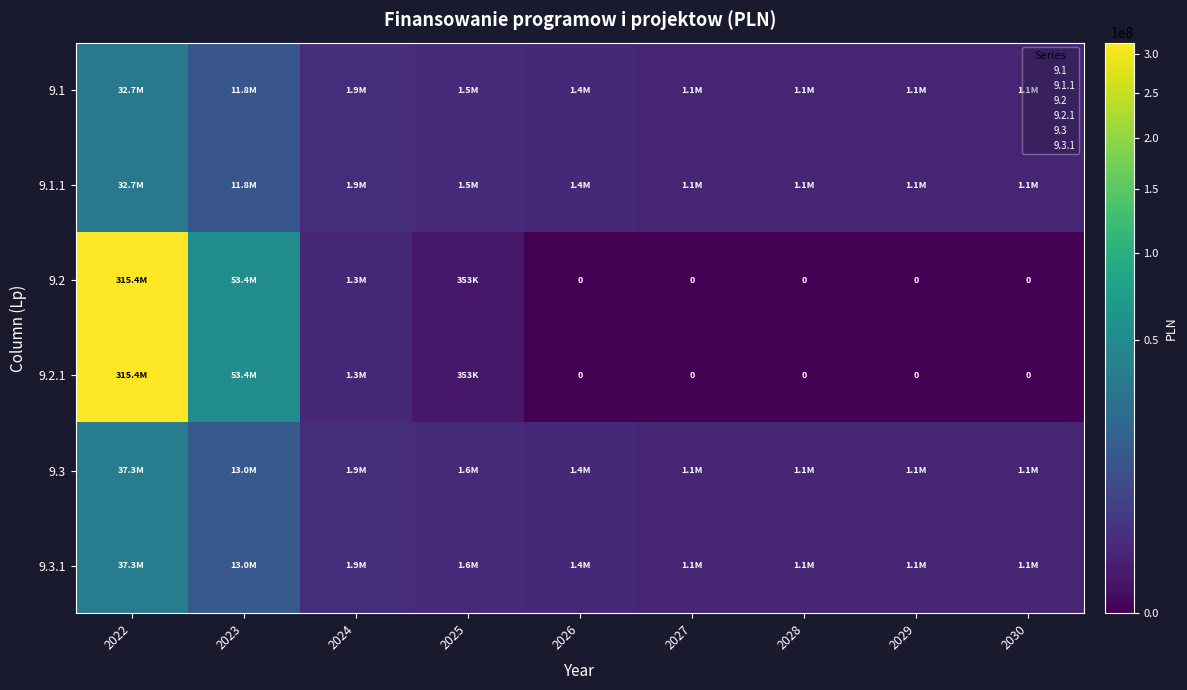

At which label is 9.3.1 closest to 19184238?

2023